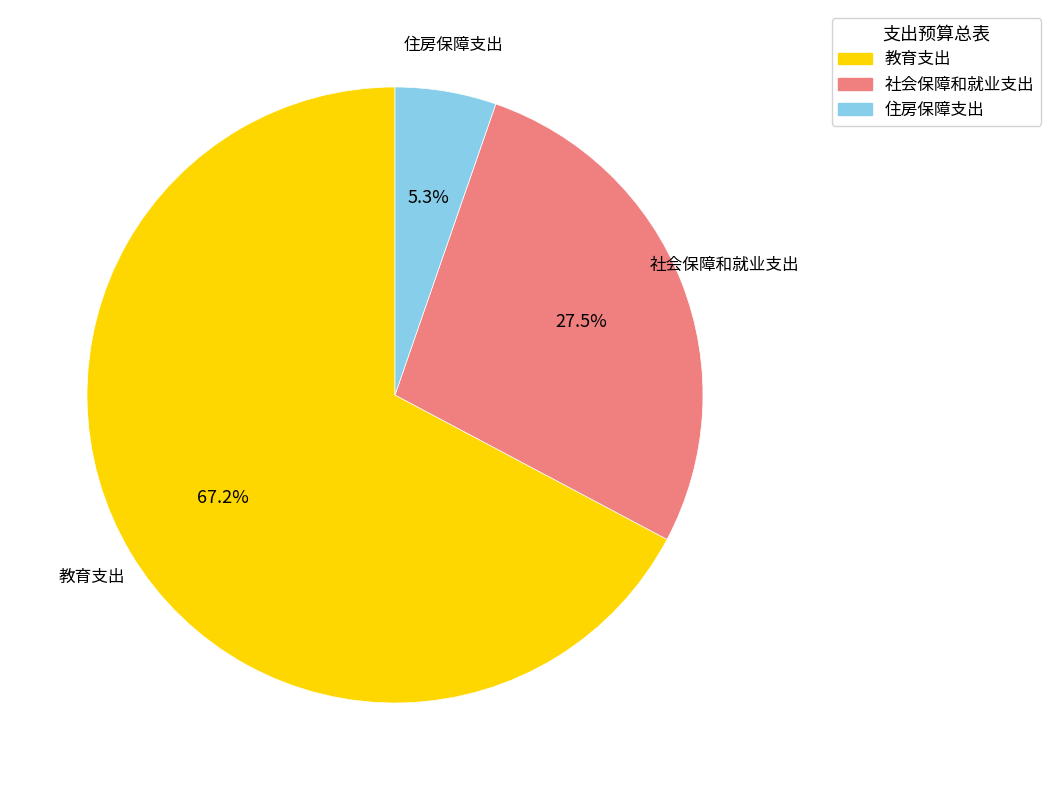

Do 社会保障和就业支出 and 住房保障支出 together represent more than half of the pie?

No